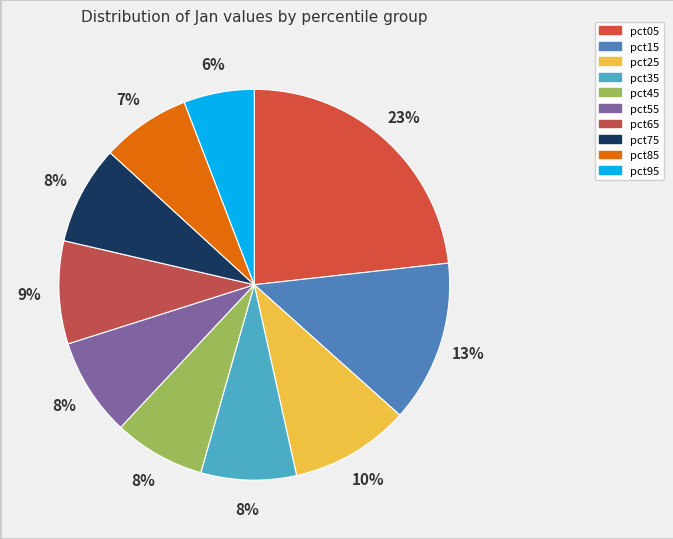

Which has a higher value, pct55 or pct65?

pct65